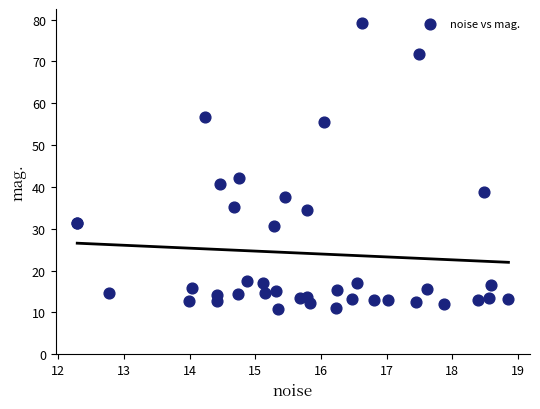

What Y value in the scatter plot is closest to 44?

42.1